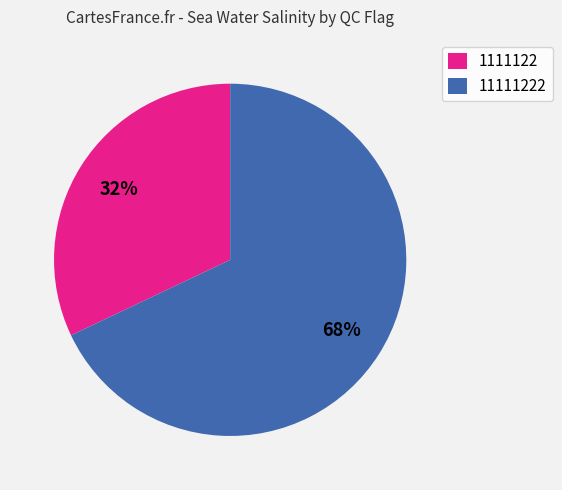

Between 1111122 and 11111222, which is larger?

11111222